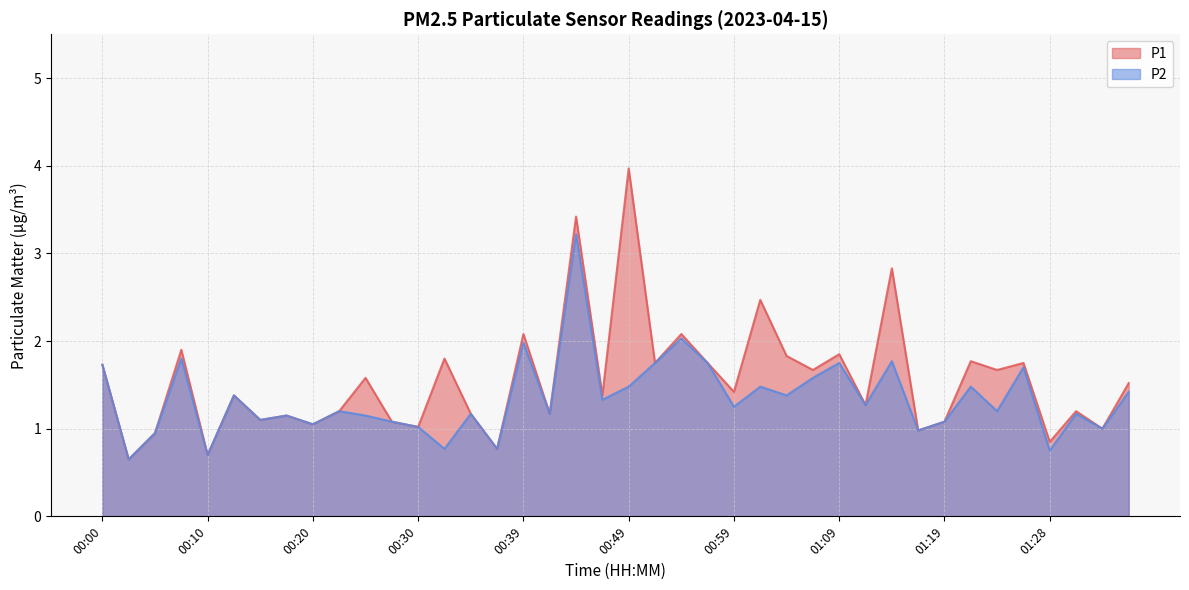

Where does the P1 series first go above 1?

00:00